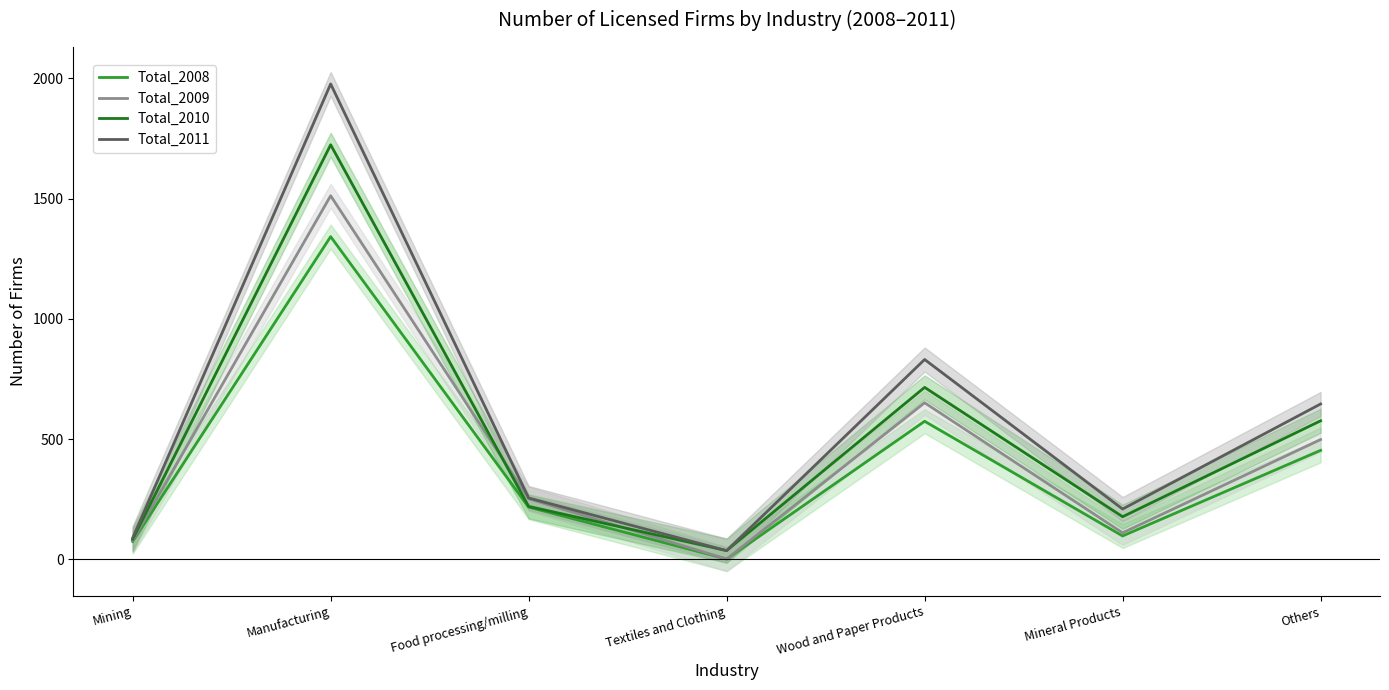

Which series has the widest spread of values?

Total_2011